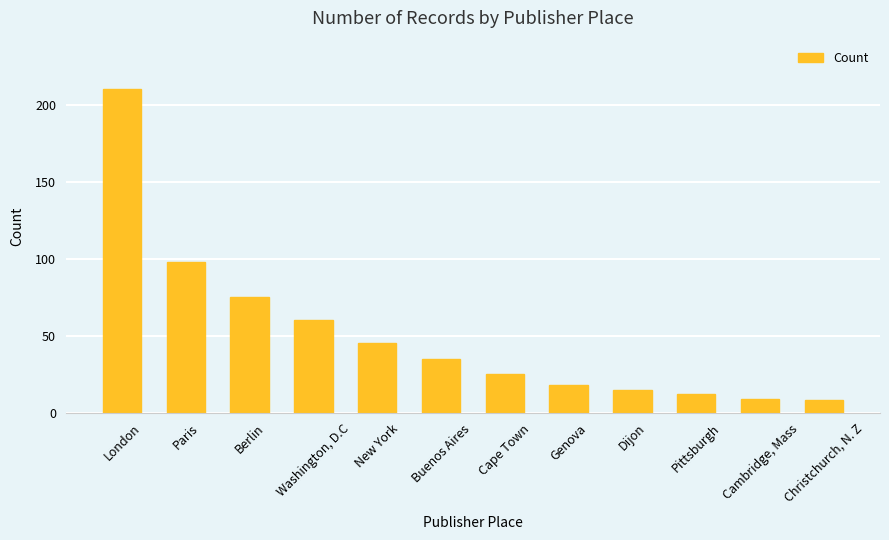

What is the sum of the values at Christchurch, N. Z and Genova?

26